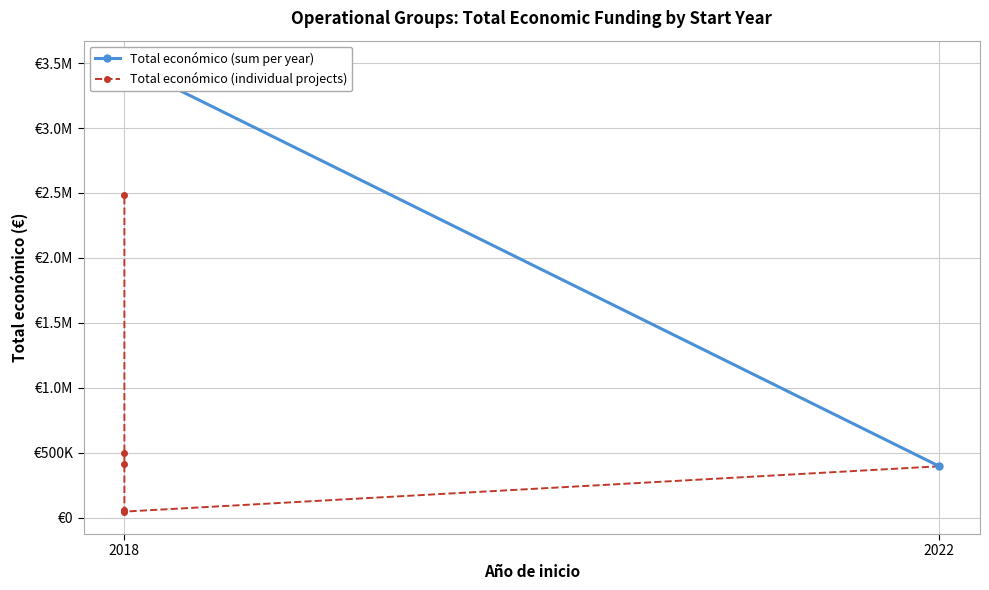

True or false: the data has more than 2 interior local peaks.

False